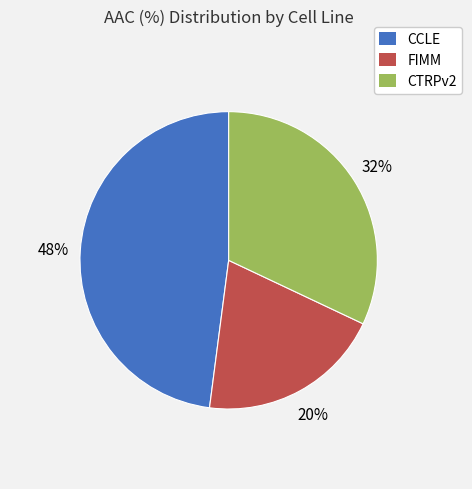

Do CTRPv2 and FIMM together represent more than half of the pie?

Yes